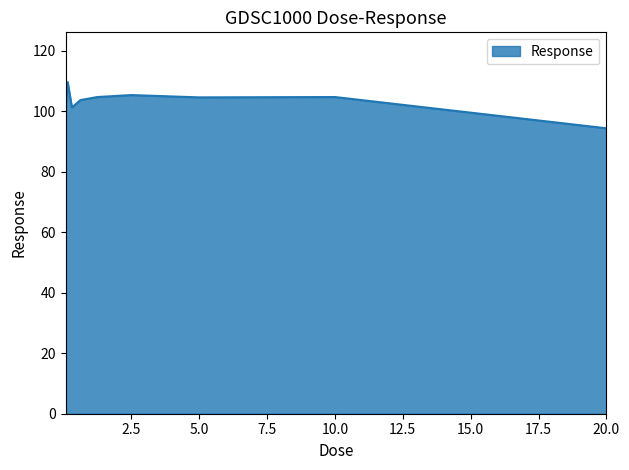

What is the difference between the maximum and minimum values?

15.3